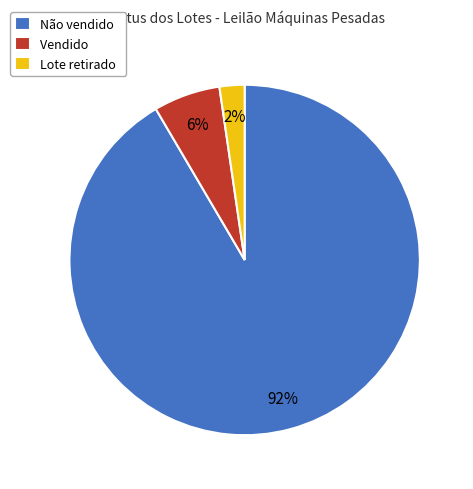

Is there any slice that represents more than half of the pie?

Yes